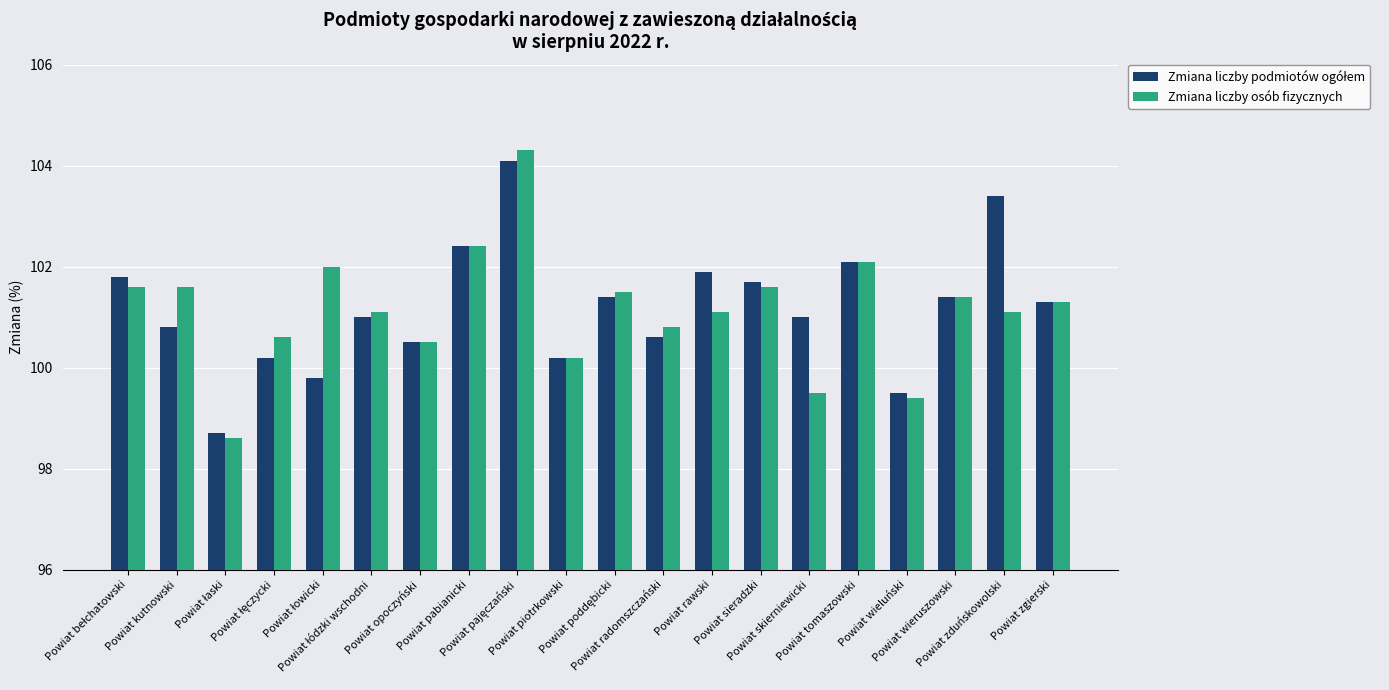

What is the lowest value of the Zmiana liczby osób fizycznych series?

98.6